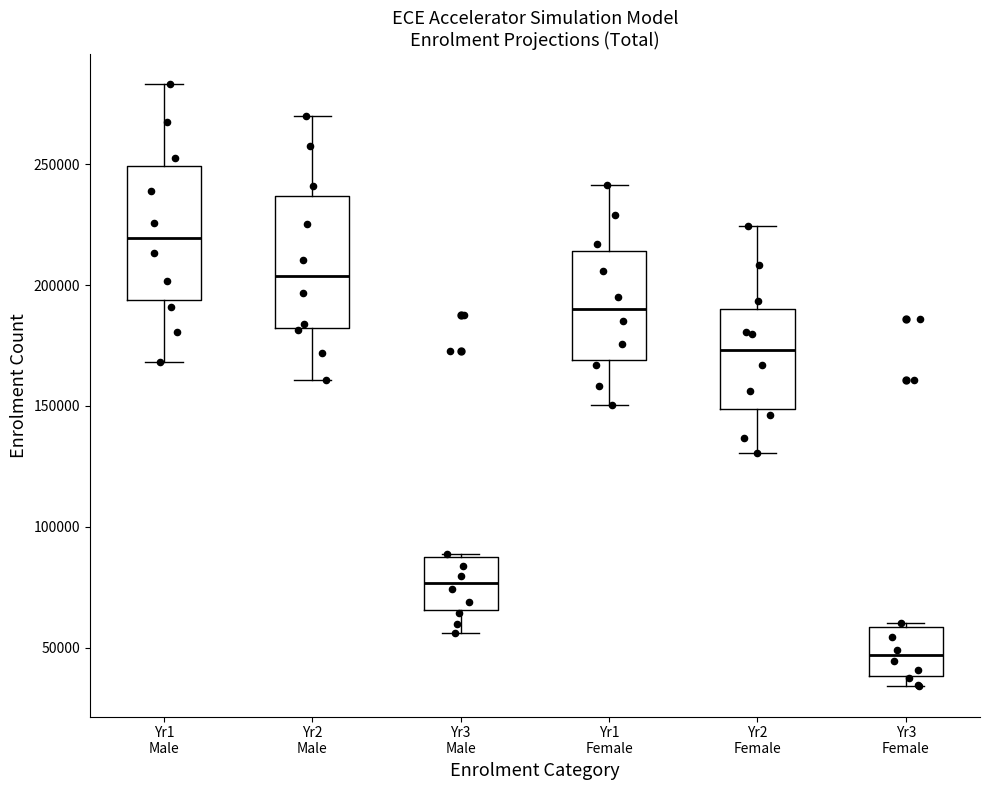

Reading left to right, read every box against the y-axis: the position of its median line, the range the box covers, and the ends of its whiskers. The values are not printed on the chart, so give them approximately, as read against the axis.

Yr1 Male: median 220000, box 195000 to 250000, whiskers 170000 to 285000
Yr2 Male: median 205000, box 180000 to 235000, whiskers 160000 to 270000
Yr3 Male: median 75000, box 65000 to 85000, whiskers 55000 to 90000
Yr1 Female: median 190000, box 170000 to 215000, whiskers 150000 to 240000
Yr2 Female: median 175000, box 150000 to 190000, whiskers 130000 to 225000
Yr3 Female: median 45000, box 40000 to 60000, whiskers 35000 to 60000